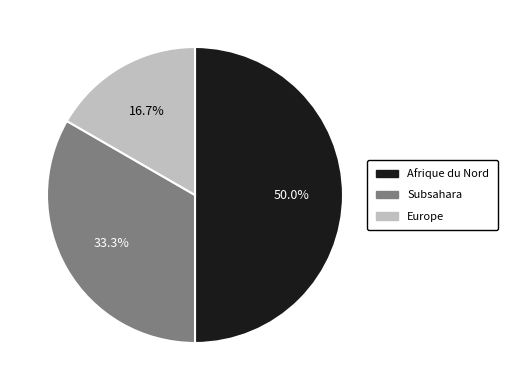

Rank the categories by value from highest to lowest.

Afrique du Nord, Subsahara, Europe